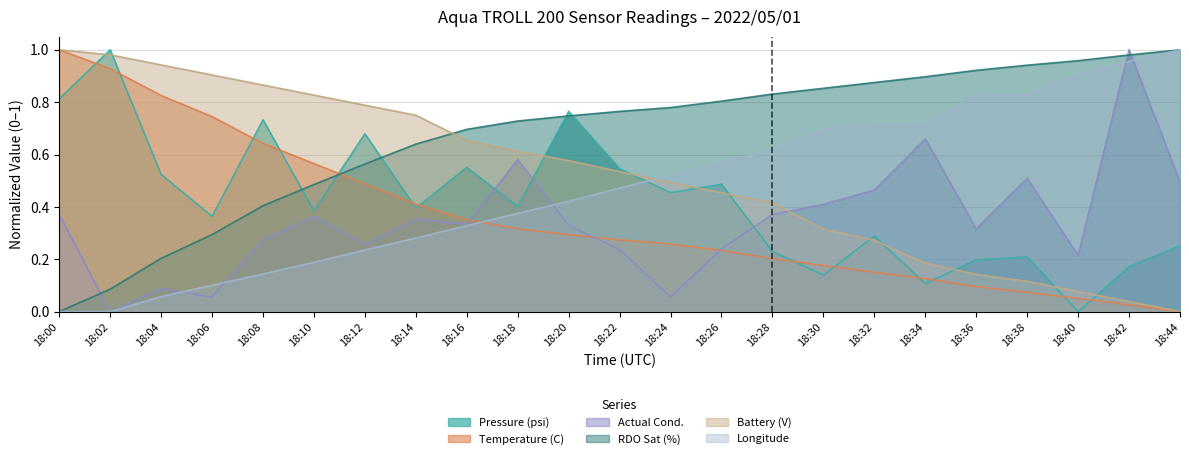

True or false: Actual Cond. has a value of 0.8 at 18:38.

False